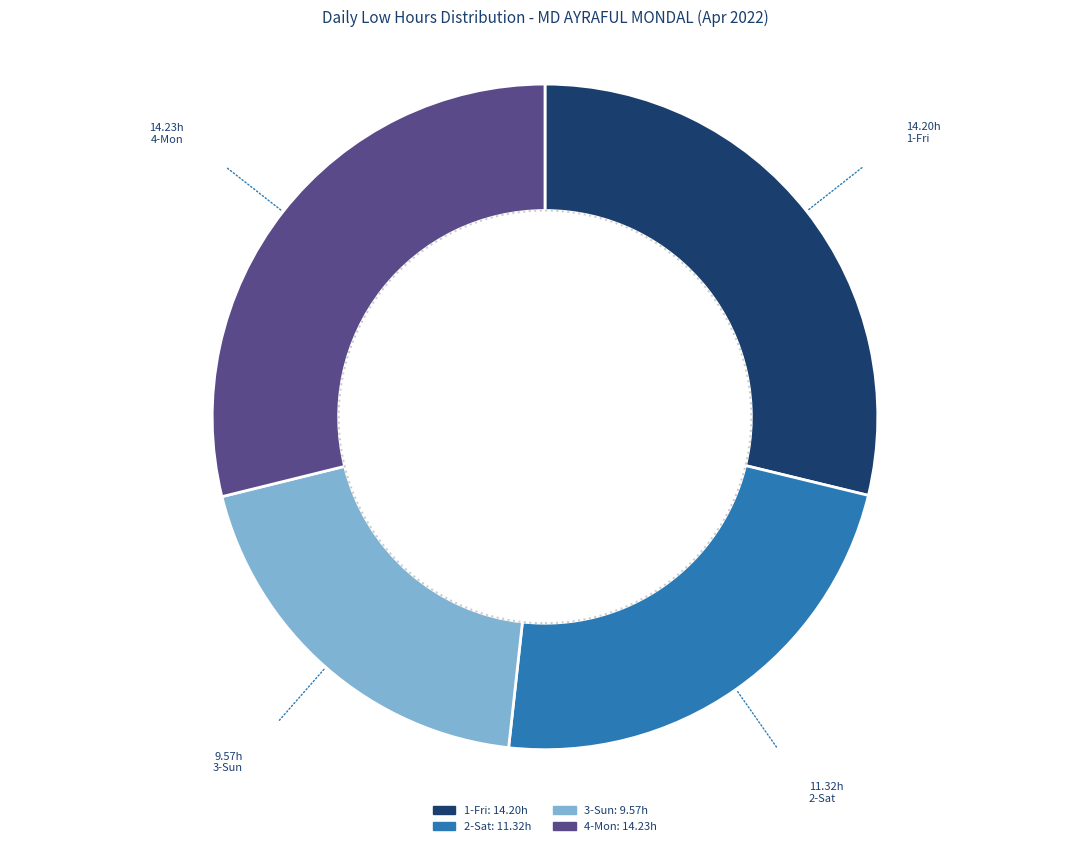

Does any single category account for the majority?

No